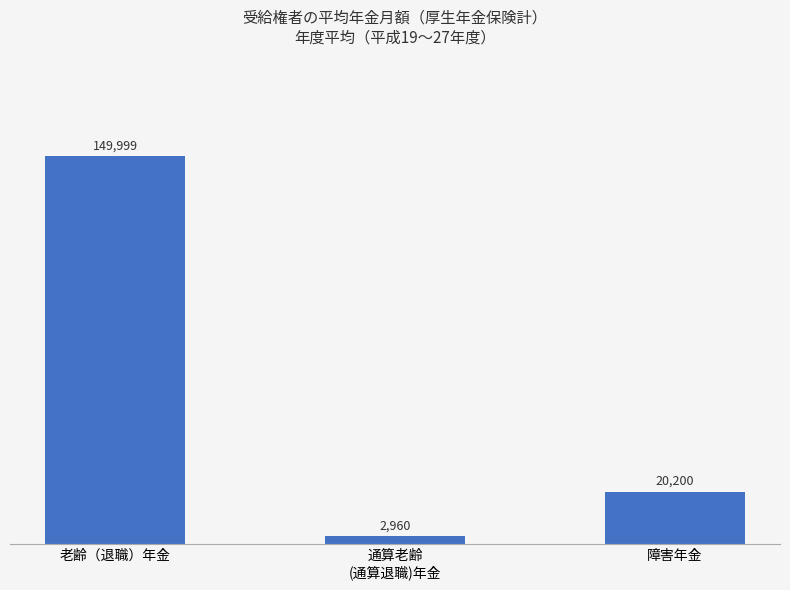

Is it true that the value at 障害年金 is 13392?

False